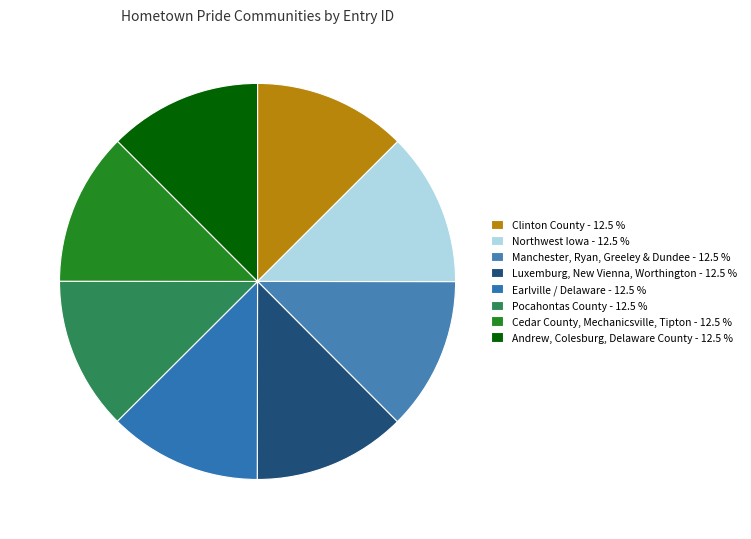

How many segments does this pie chart have?

8